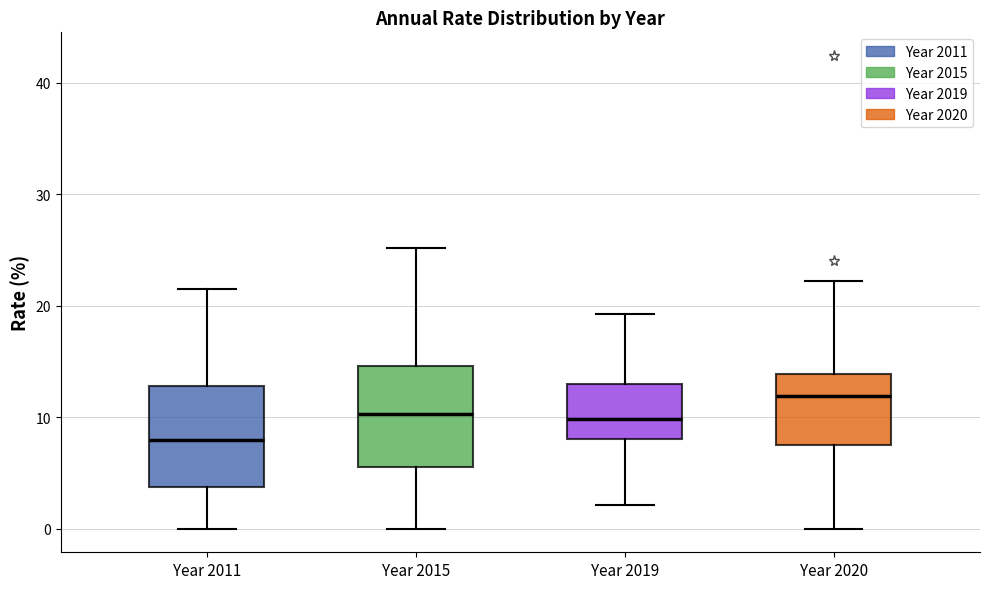

Reading left to right, transcribe this box plot: for each box, give where its median line is, the range the box spans, and where its two whiskers end, as read against the y-axis. The values are not printed on the chart, so give them approximately, as read against the axis.

Year 2011: median 8, box 4 to 13, whiskers 0 to 22
Year 2015: median 10, box 6 to 15, whiskers 0 to 25
Year 2019: median 10, box 8 to 13, whiskers 2 to 19
Year 2020: median 12, box 7 to 14, whiskers 0 to 22